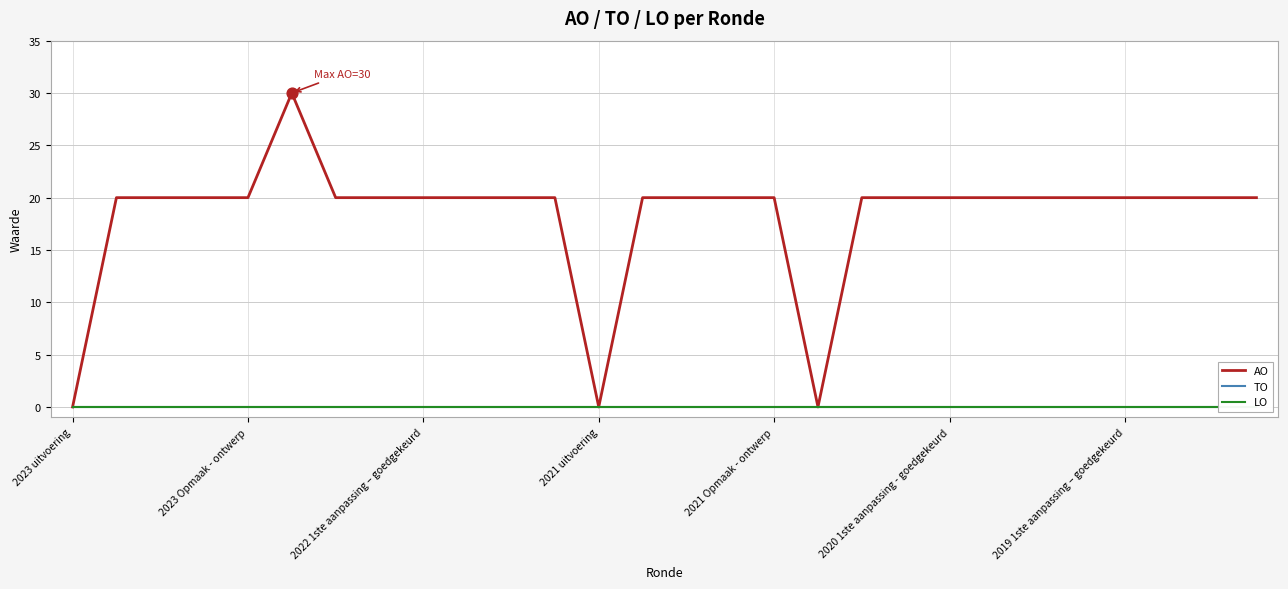

What is the total value across all series at 26?

20